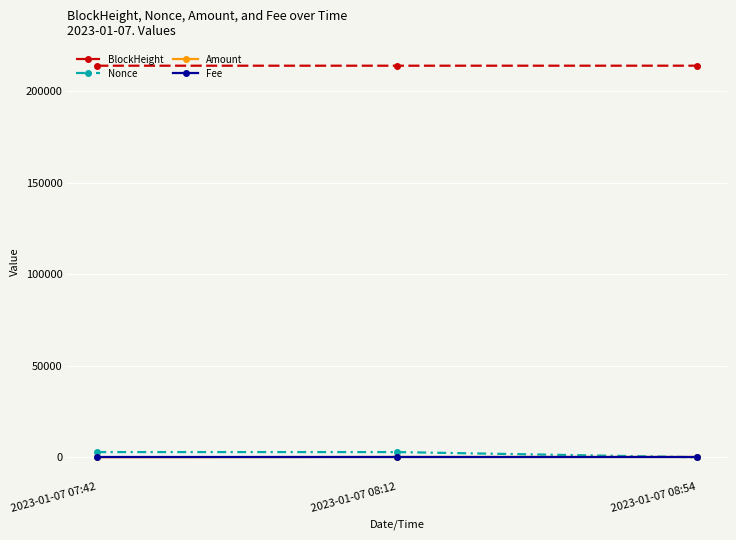

Is the value of Amount at 2023-01-07 08:12 greater than the value of BlockHeight at 2023-01-07 07:42?

No